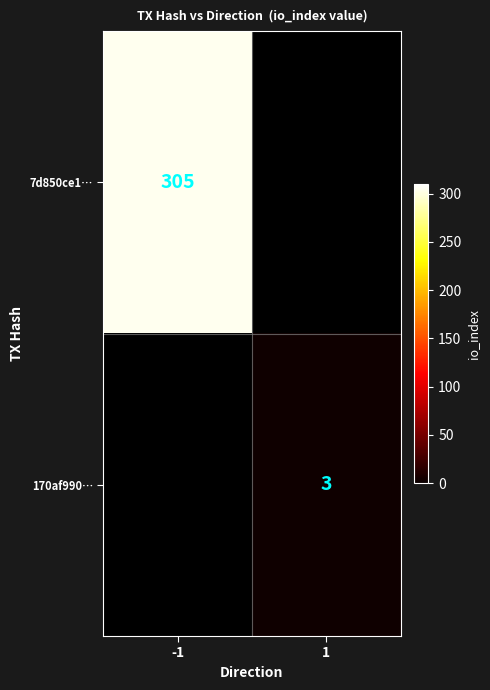

The 170af990… series shows 3 at 1. True or false?

True